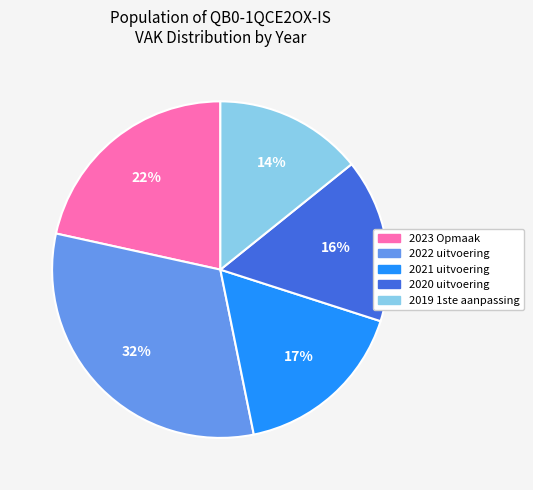

Which slice is the largest?

2022 uitvoering